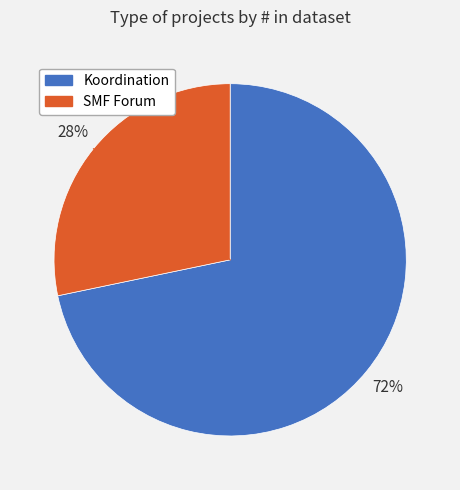

Between SMF Forum and Koordination, which is larger?

Koordination